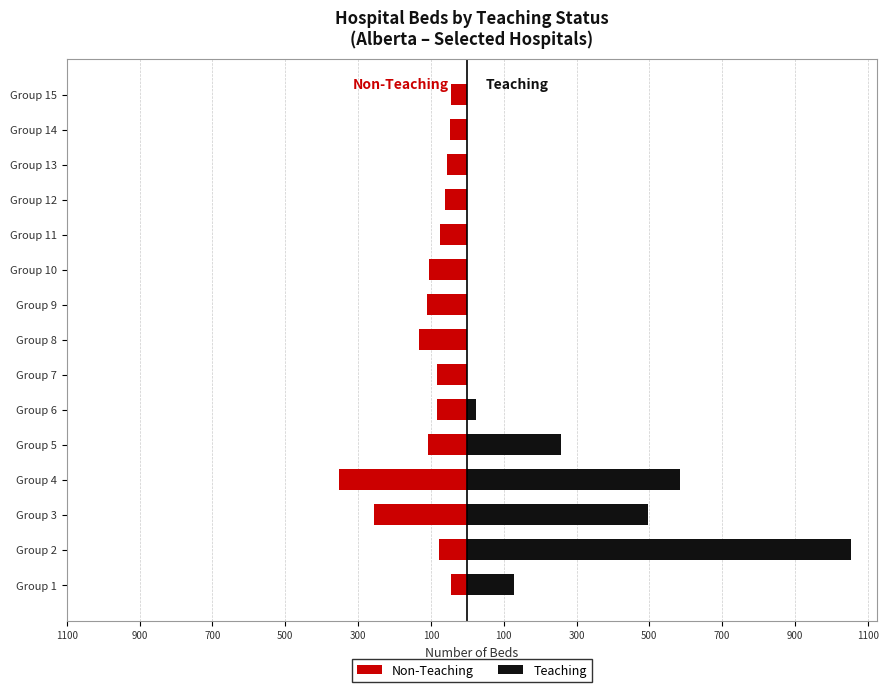

Rank the series at Group 5 from highest to lowest value.

Teaching, Non-Teaching